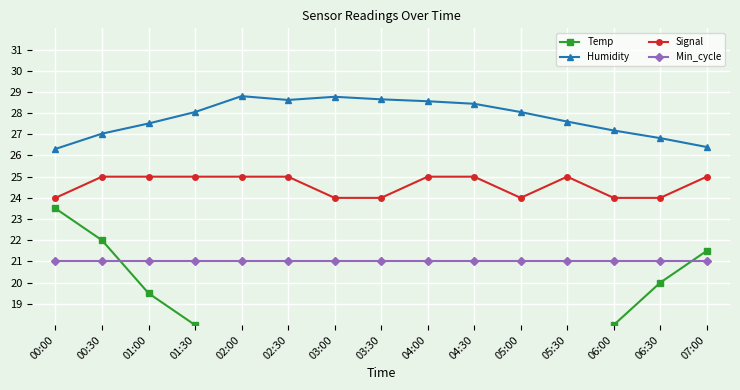

Reading left to right, transcribe all the data shown in this chart.

Temp: 23.5	22.0	19.5	18.0	16.0	14.5	14.0	13.5	13.0	14.0	15.0	16.5	18.0	20.0	21.5
Humidity: 26.3	27.0	27.5	28.1	28.8	28.6	28.8	28.6	28.6	28.4	28.1	27.6	27.2	26.8	26.4
Signal: 24.0	25.0	25.0	25.0	25.0	25.0	24.0	24.0	25.0	25.0	24.0	25.0	24.0	24.0	25.0
Min_cycle: 21.0	21.0	21.0	21.0	21.0	21.0	21.0	21.0	21.0	21.0	21.0	21.0	21.0	21.0	21.0